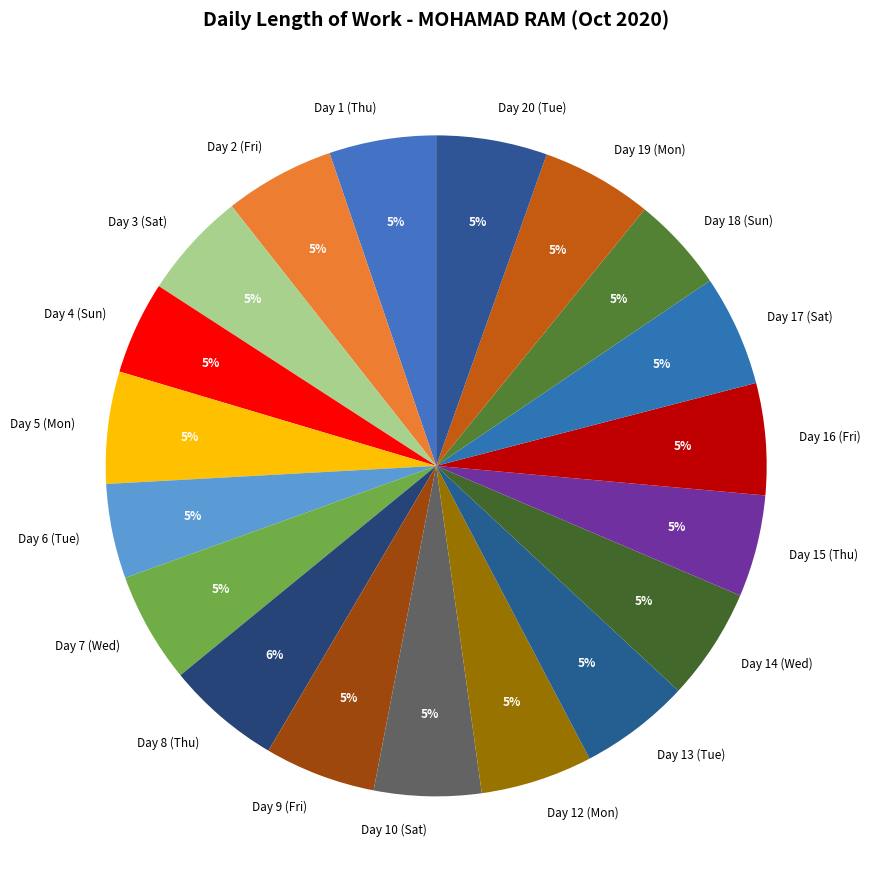

Approximately how many times larger is the value at Day 5 (Mon) compared to Day 7 (Wed)?

1.0